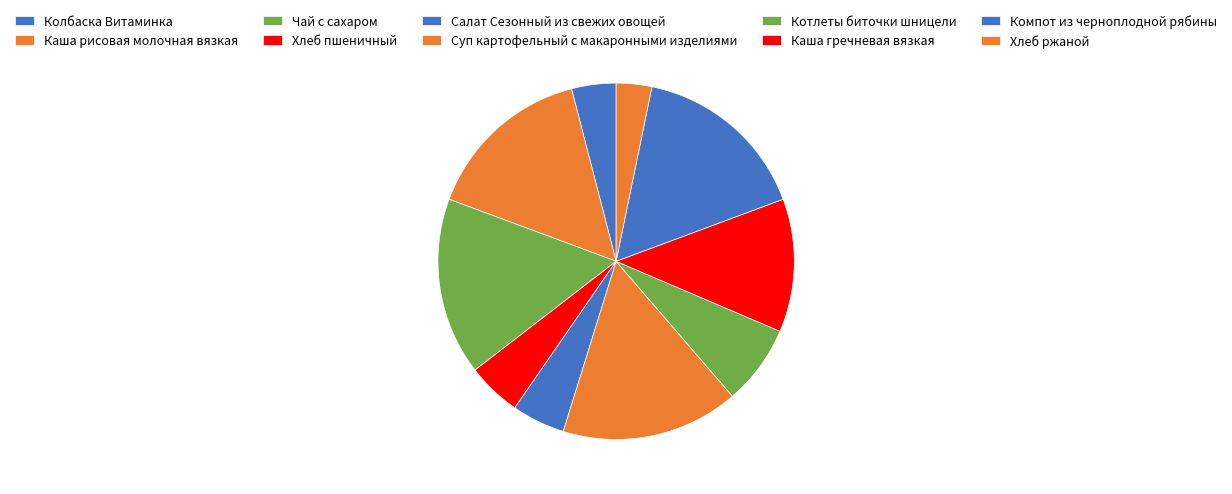

Rank the categories by value from lowest to highest.

Хлеб ржаной, Колбаска Витаминка, Салат Сезонный из свежих овощей, Хлеб пшеничный, Котлеты биточки шницели, Каша гречневая вязкая, Каша рисовая молочная вязкая, Чай с сахаром, Суп картофельный с макаронными изделиями, Компот из черноплодной рябины